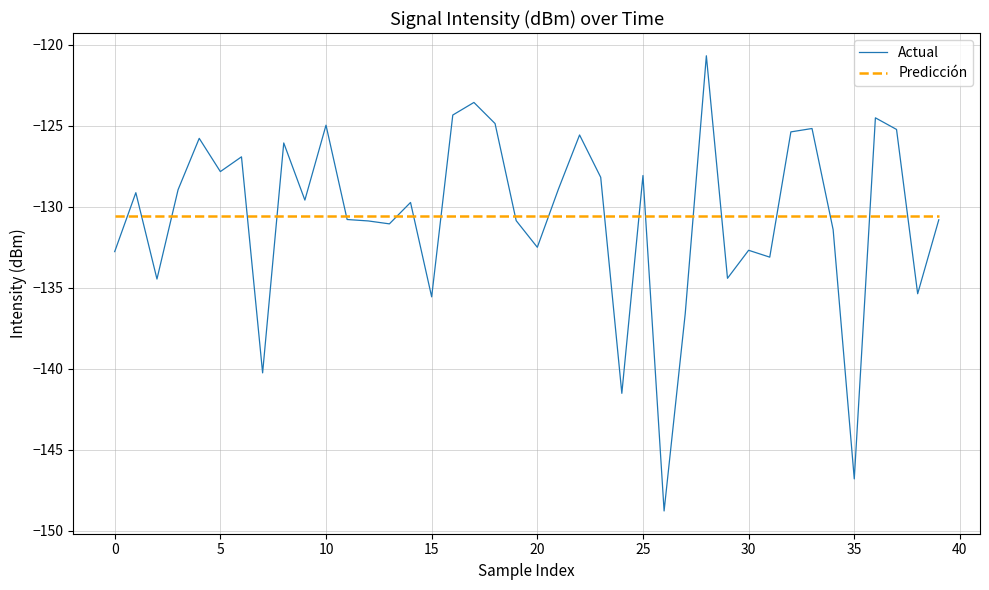

True or false: the data shows -197.4 at 11.

False